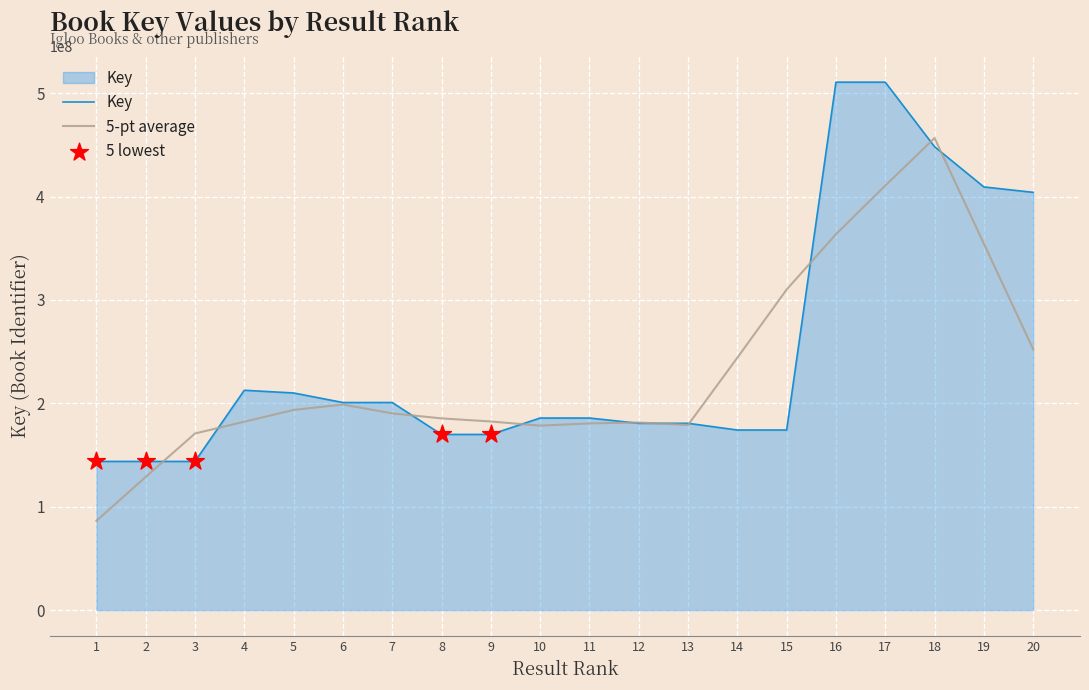

What is the spread (max minus min) of values at 18?

8356112.6